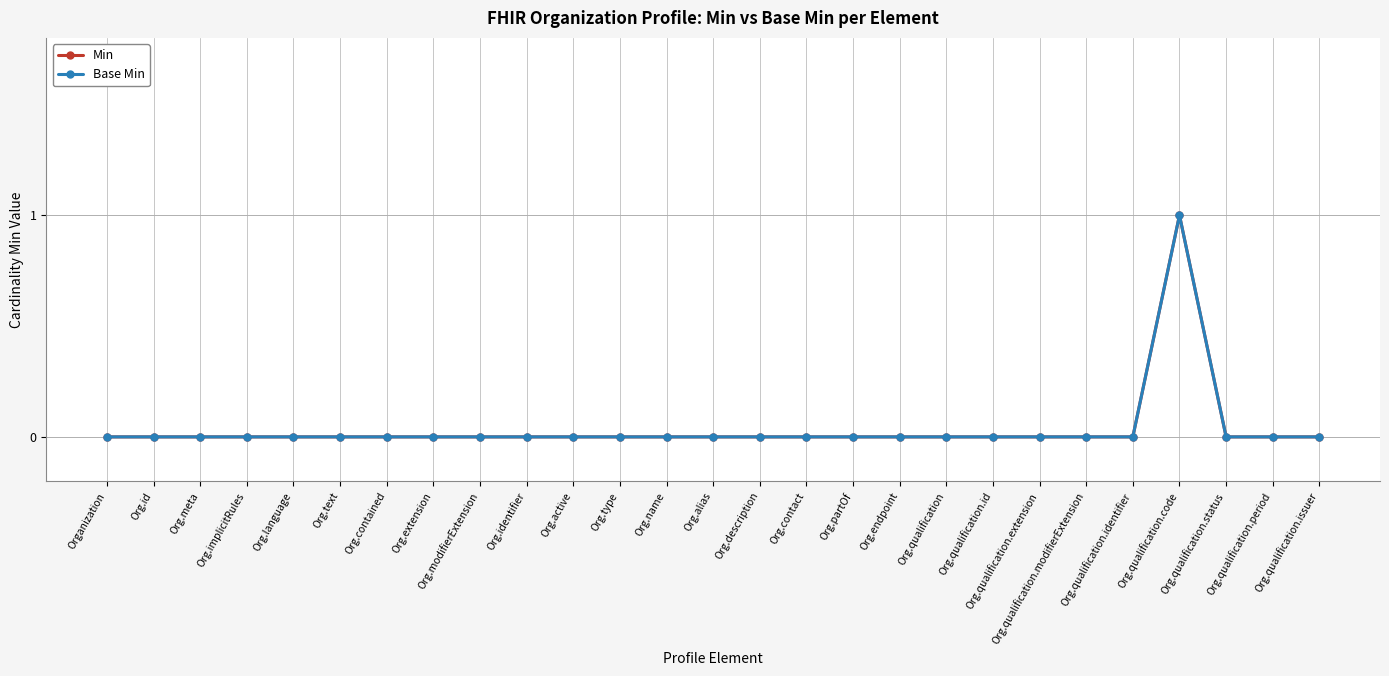

True or false: Base Min and Min cross at least once.

False